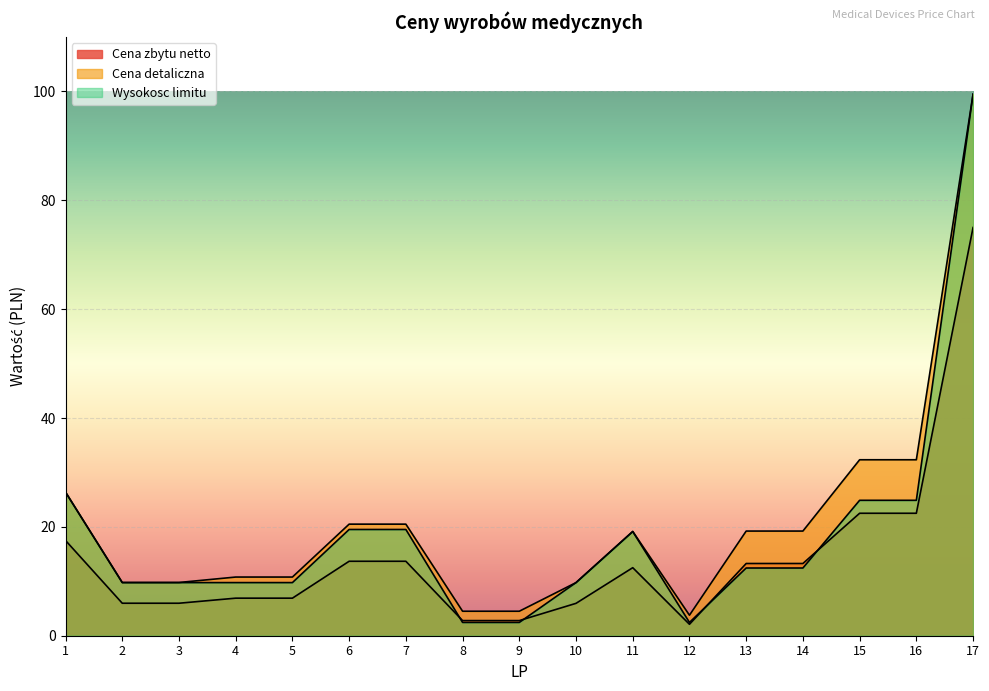

Rank the categories by Cena detaliczna value from lowest to highest.

12, 8, 9, 10, 2, 3, 4, 5, 11, 13, 14, 6, 7, 1, 15, 16, 17